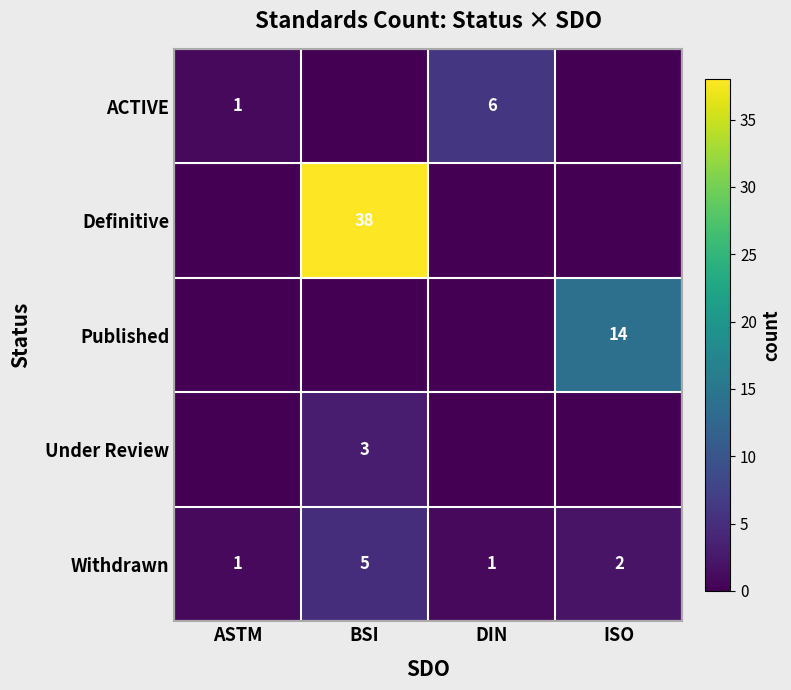

Where does the Withdrawn series first go above 2?

BSI